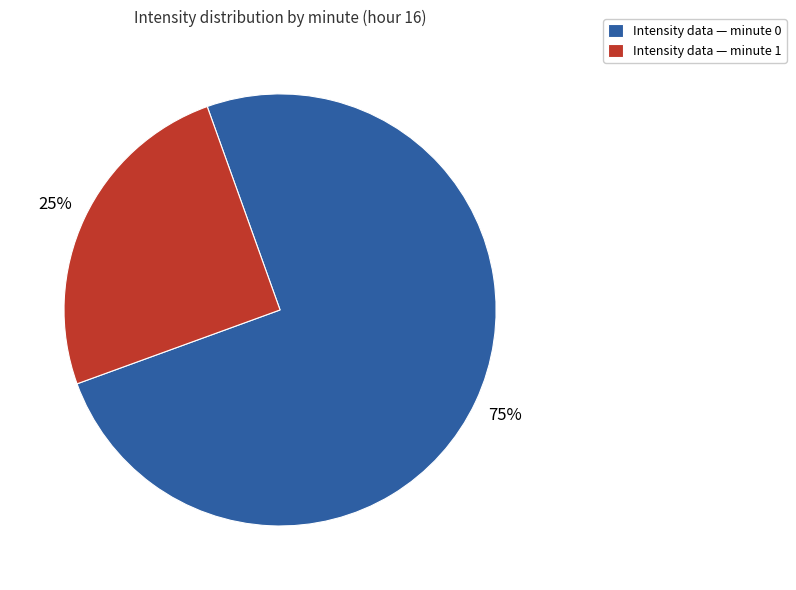

Between Intensity data — minute 1 and Intensity data — minute 0, which is larger?

Intensity data — minute 0